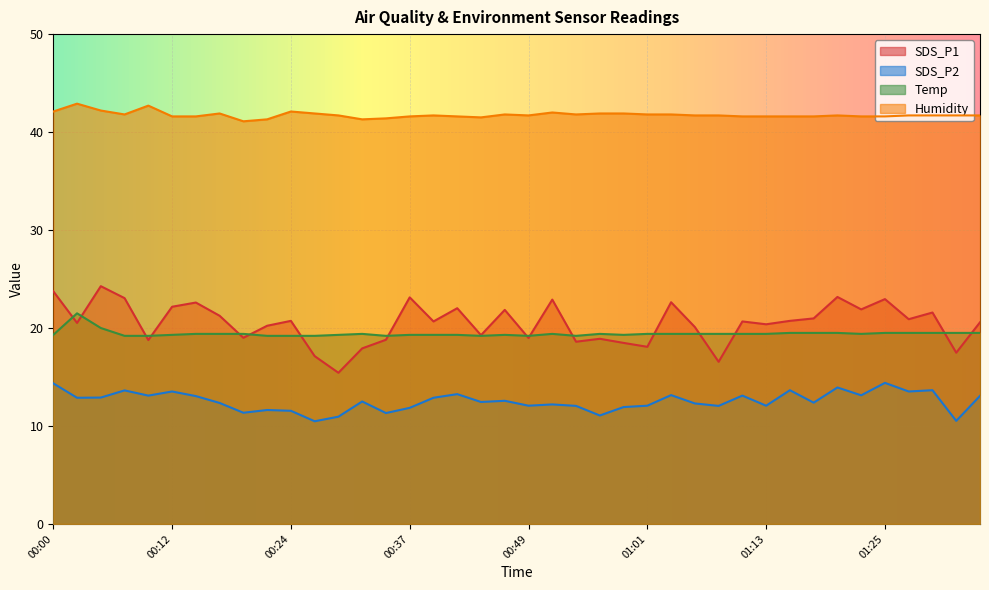

At which category is the sum across all series the highest?

00:00